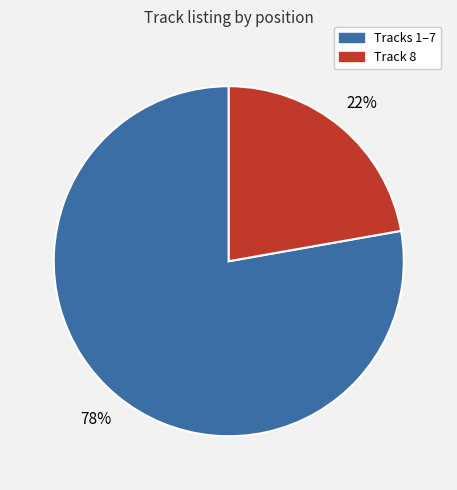

Is there a majority slice in this chart?

Yes